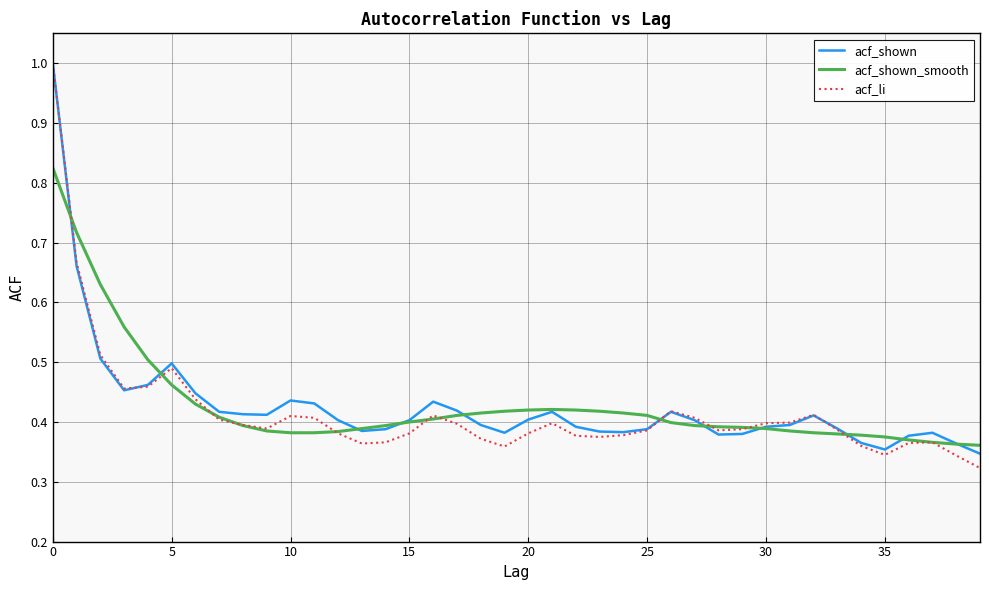

What is the sum of all acf_shown_smooth values?

17.1